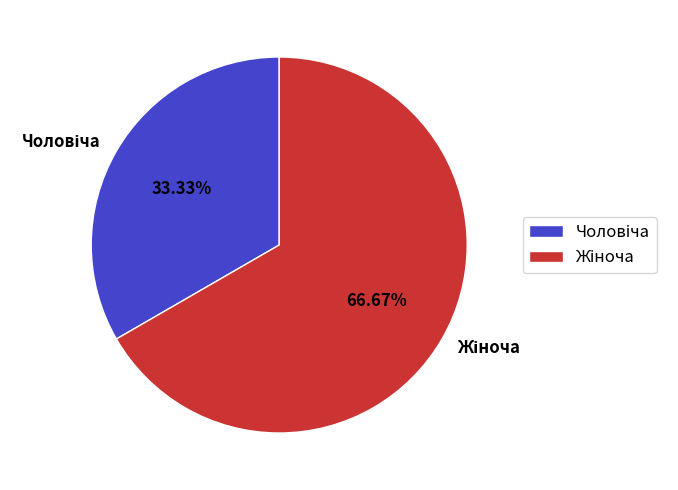

Does any single category account for the majority?

Yes